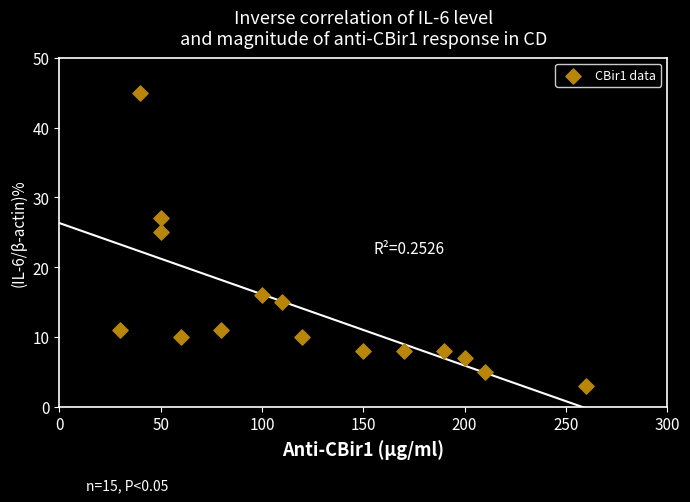

What is the range of Y values (max minus min)?

42